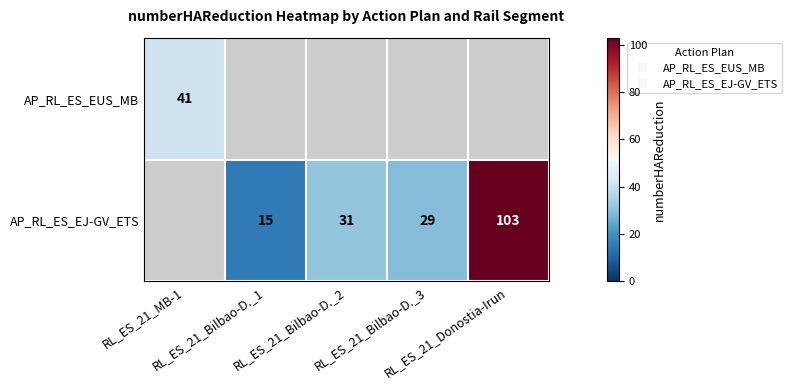

Between RL_ES_21_Bilbao-D._2 and RL_ES_21_Donostia-Irun, which series saw the biggest shift?

AP_RL_ES_EJ-GV_ETS